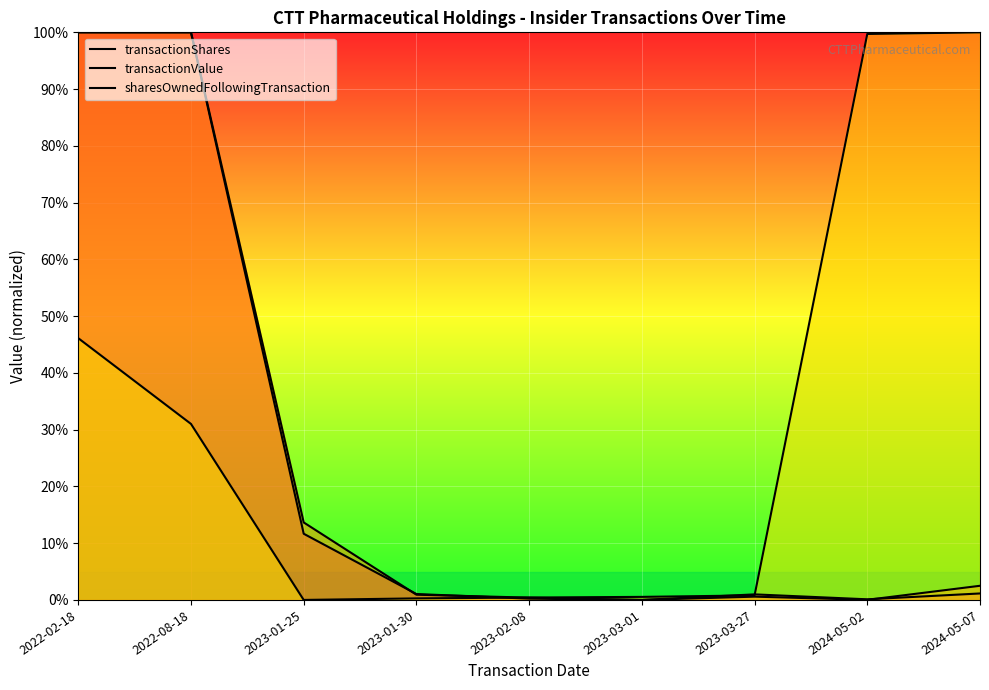

List the series in order of their peak value, highest first.

transactionShares, transactionValue, sharesOwnedFollowingTransaction